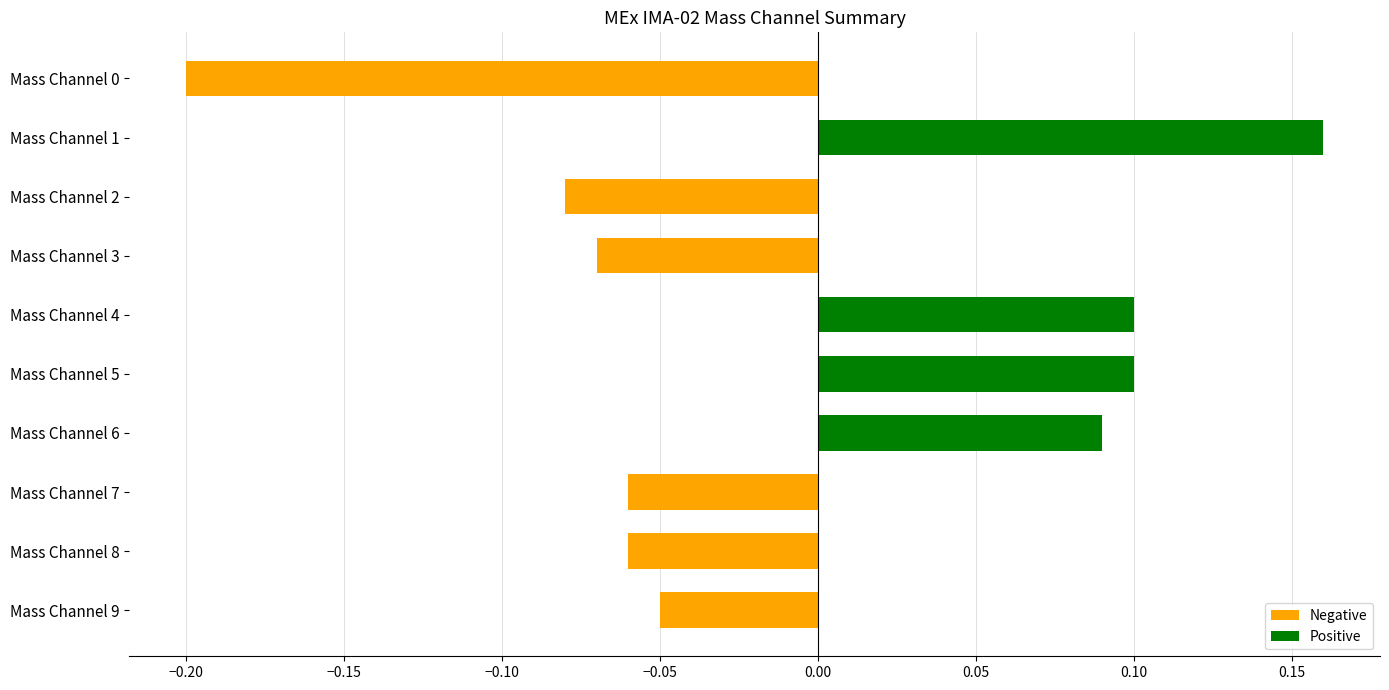

Count the number of data series in this chart.

1